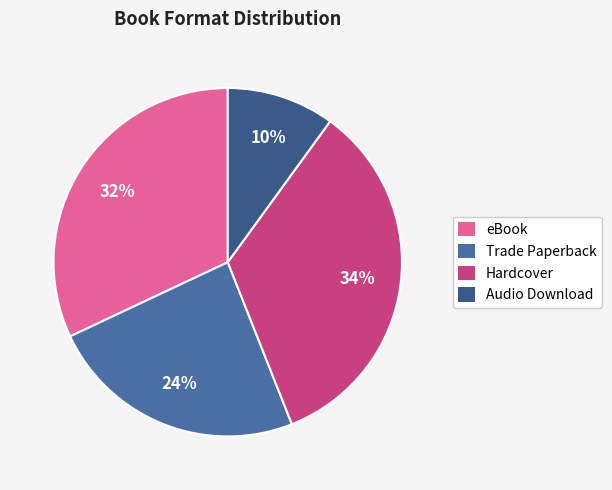

Does Hardcover account for over 50% of the chart?

No